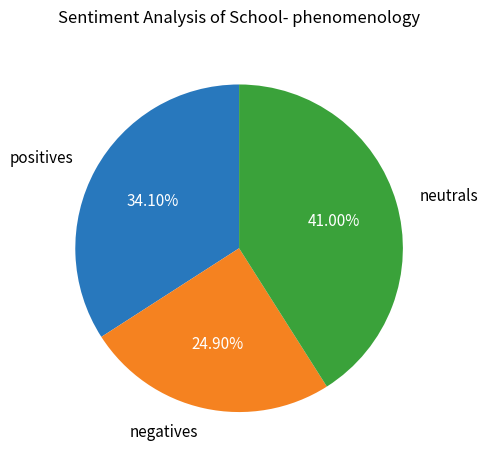

Does any single category account for the majority?

No